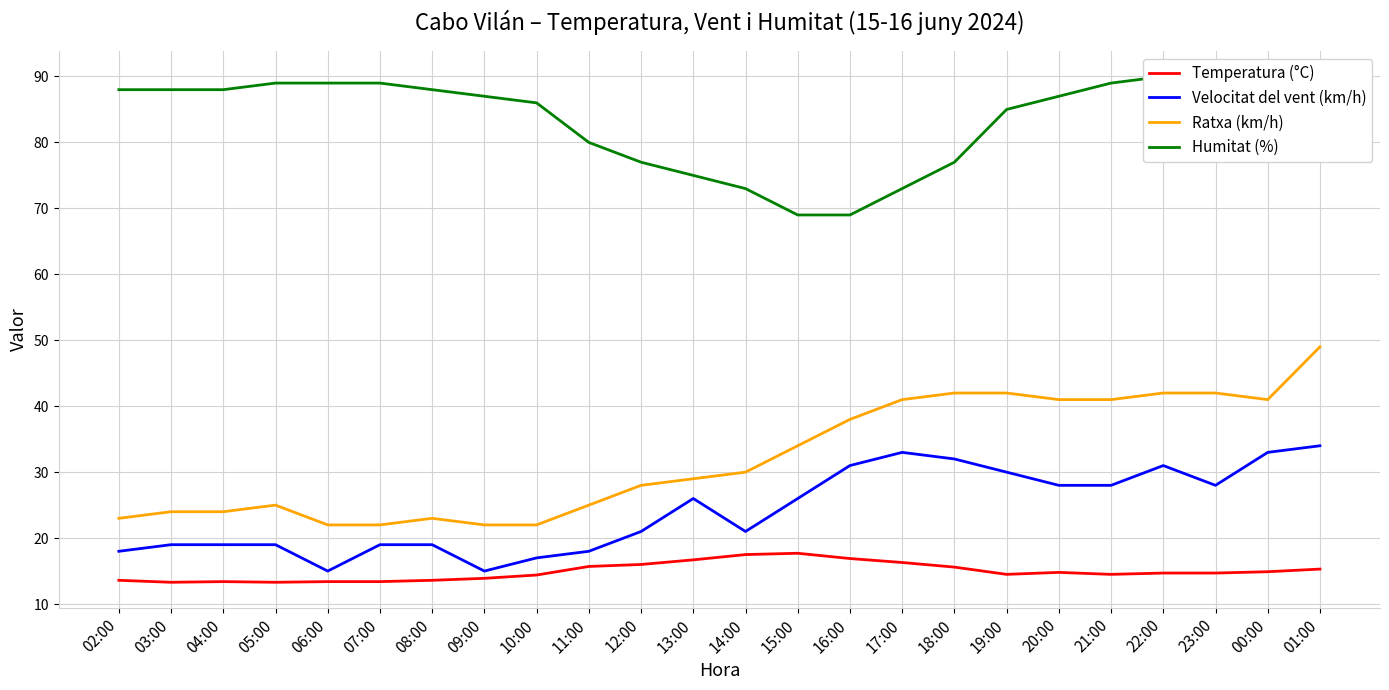

Reading left to right, transcribe all the data shown in this chart.

Temperatura (°C): 13.6	13.3	13.4	13.3	13.4	13.4	13.6	13.9	14.4	15.7	16.0	16.7	17.5	17.7	16.9	16.3	15.6	14.5	14.8	14.5	14.7	14.7	14.9	15.3
Velocitat del vent (km/h): 18.0	19.0	19.0	19.0	15.0	19.0	19.0	15.0	17.0	18.0	21.0	26.0	21.0	26.0	31.0	33.0	32.0	30.0	28.0	28.0	31.0	28.0	33.0	34.0
Ratxa (km/h): 23.0	24.0	24.0	25.0	22.0	22.0	23.0	22.0	22.0	25.0	28.0	29.0	30.0	34.0	38.0	41.0	42.0	42.0	41.0	41.0	42.0	42.0	41.0	49.0
Humitat (%): 88.0	88.0	88.0	89.0	89.0	89.0	88.0	87.0	86.0	80.0	77.0	75.0	73.0	69.0	69.0	73.0	77.0	85.0	87.0	89.0	90.0	90.0	90.0	90.0